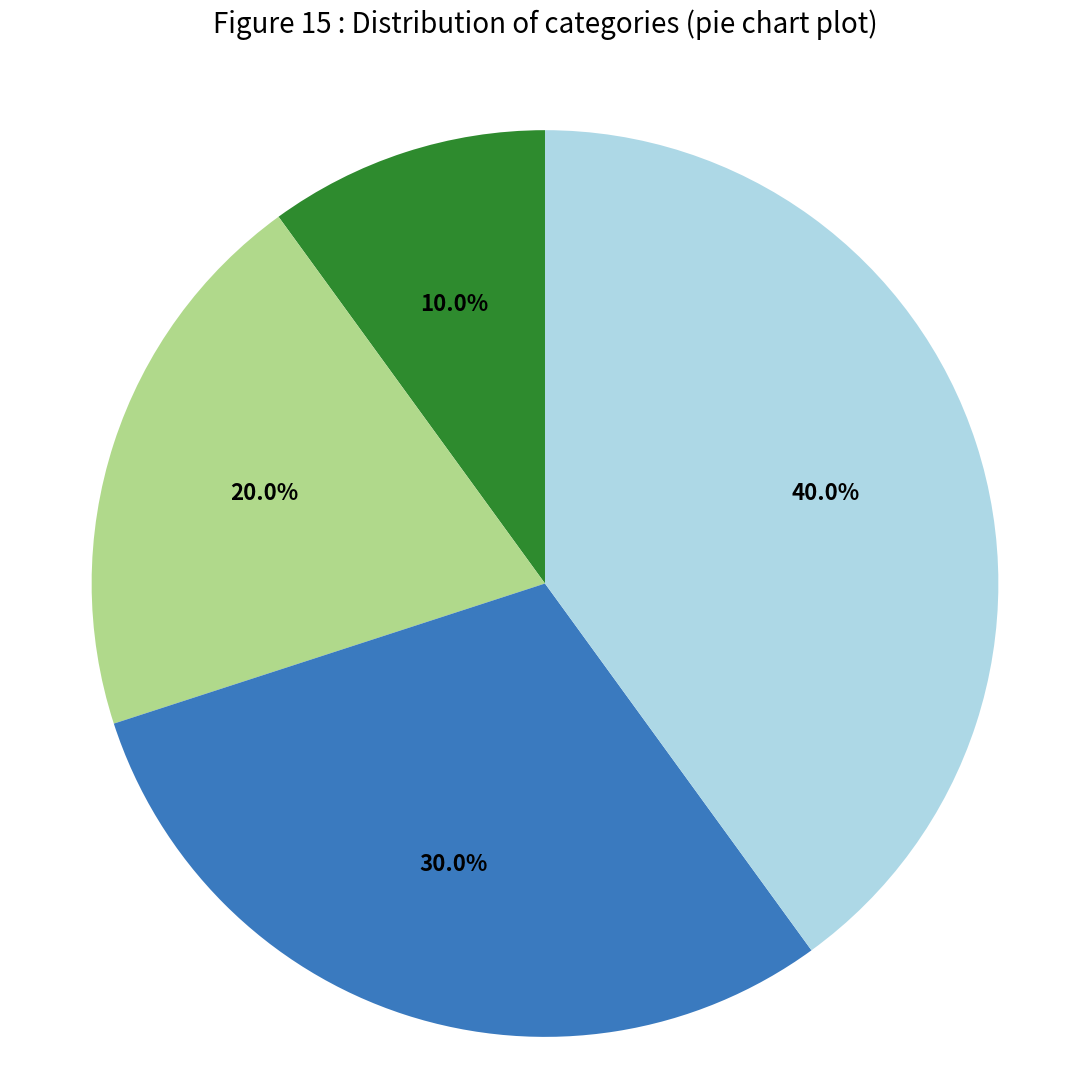

Is there a majority slice in this chart?

No